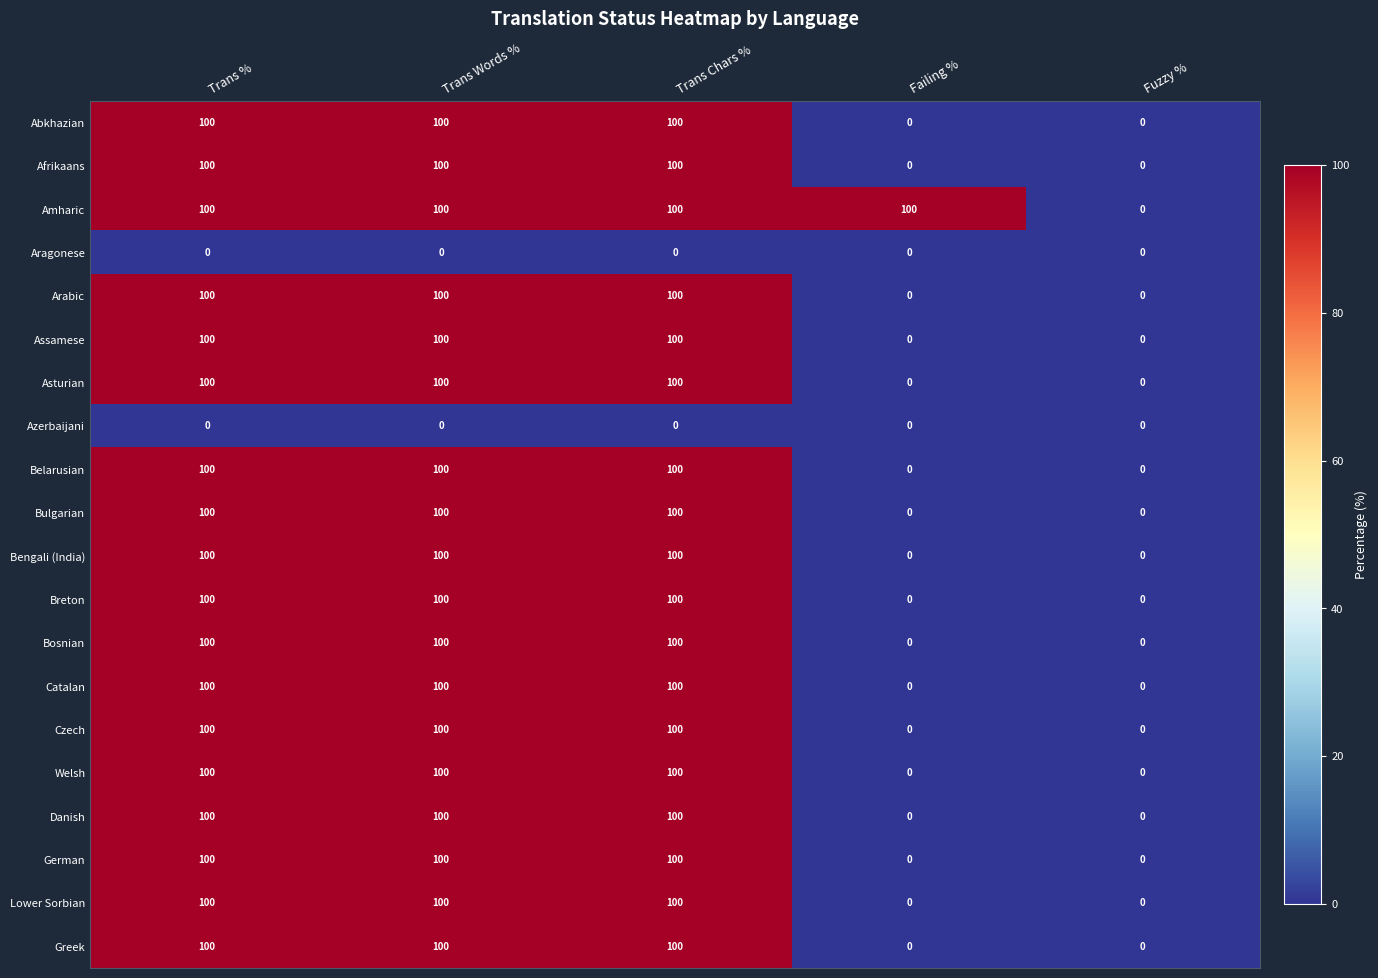

What is the maximum value for Assamese?

100